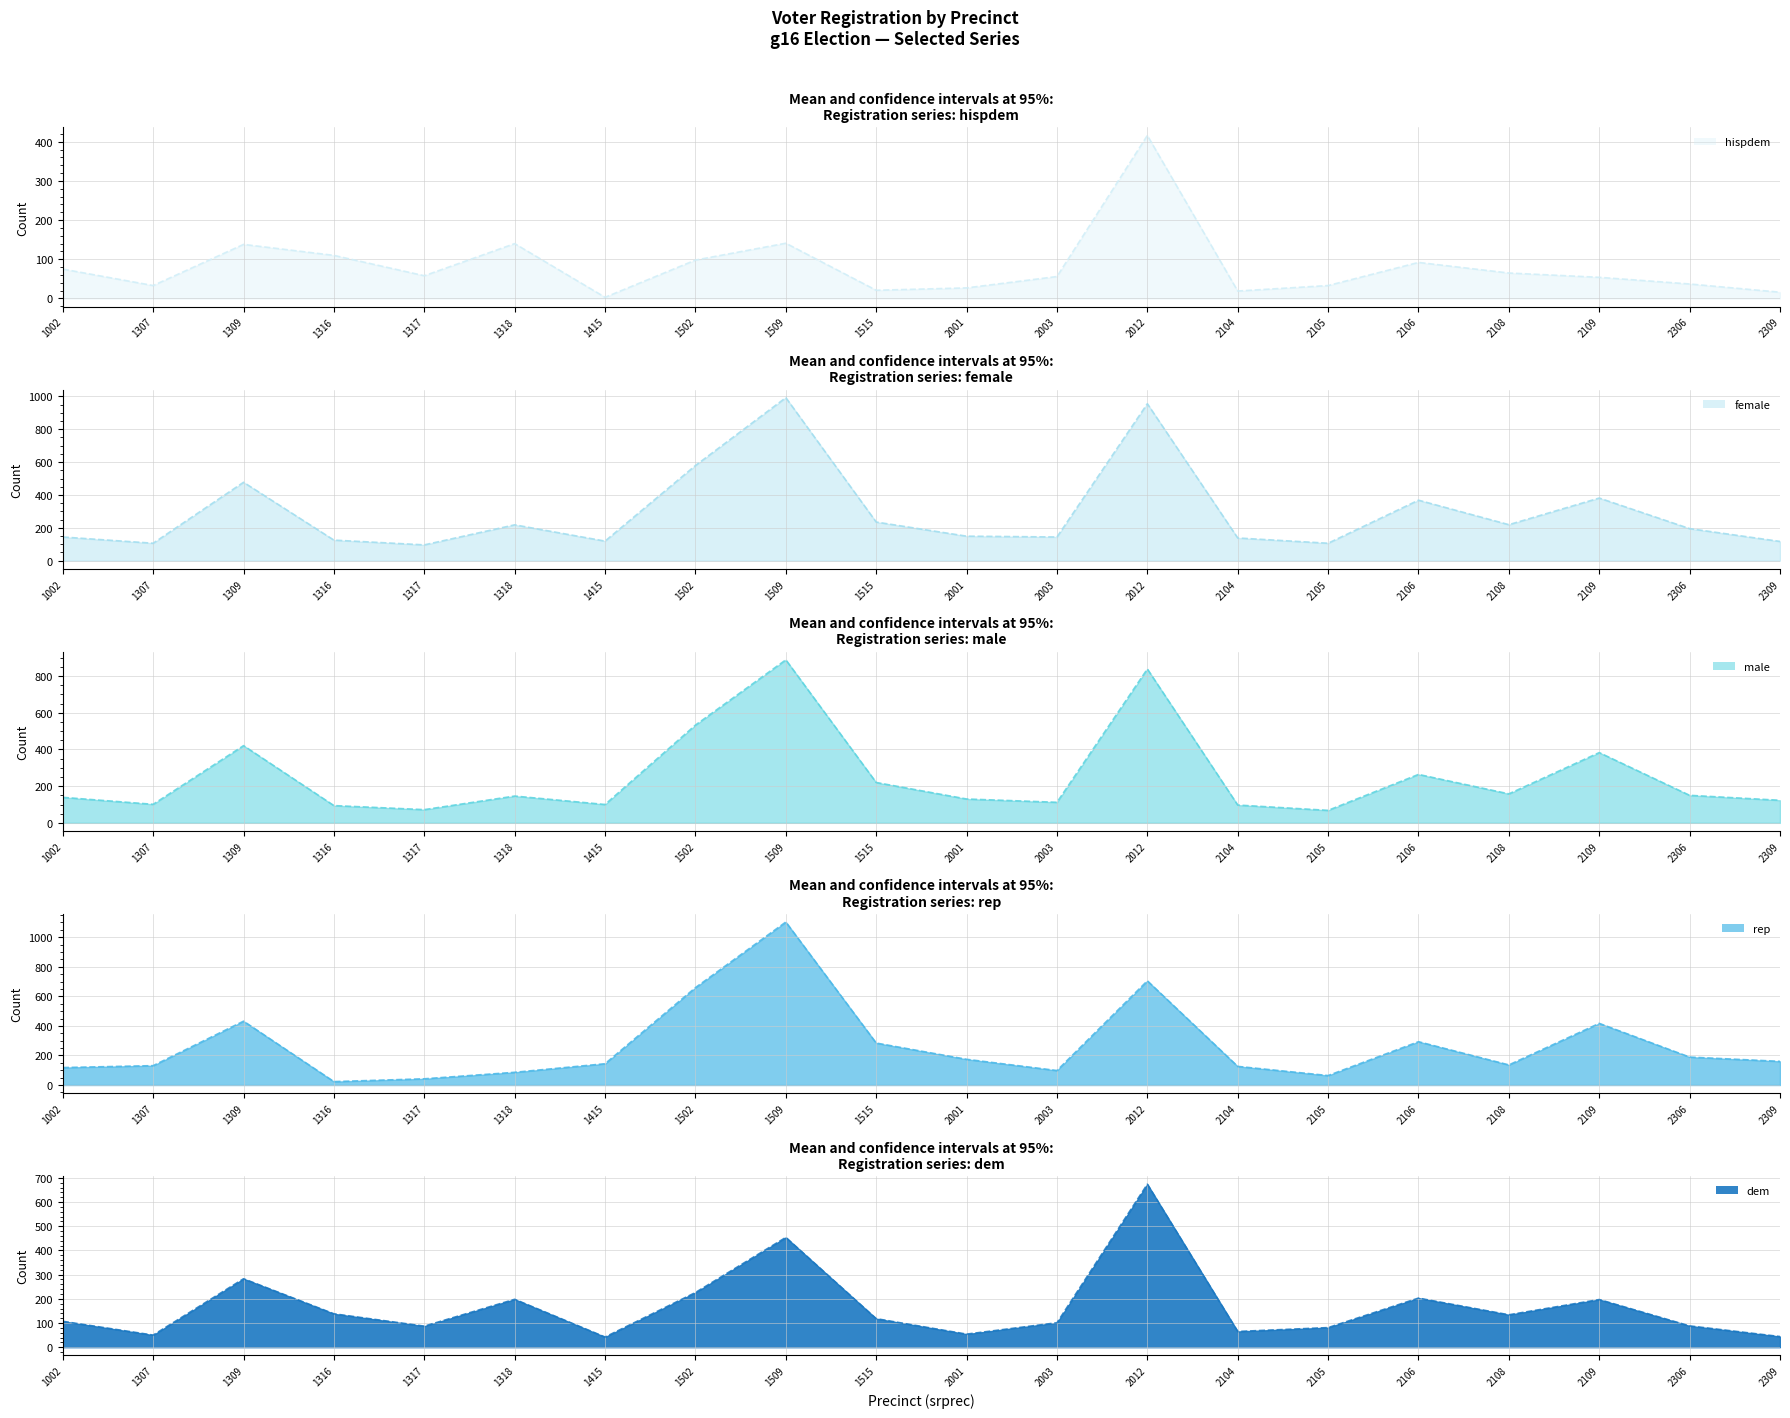

What is the average value of the female series?

293